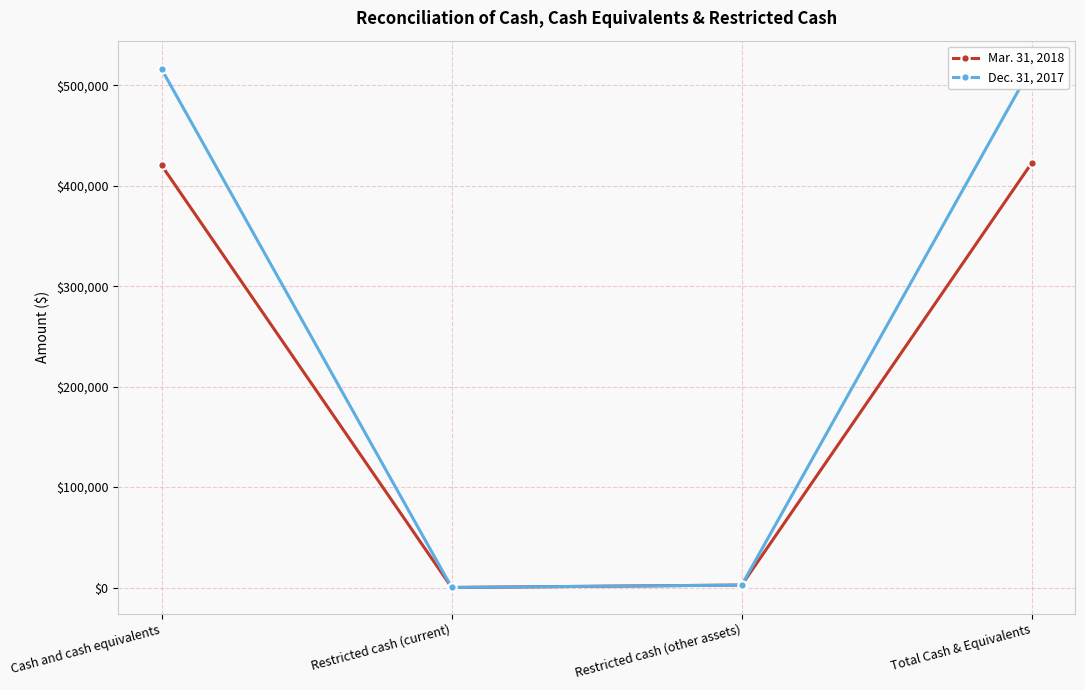

How many times do Dec. 31, 2017 and Mar. 31, 2018 cross each other?

2